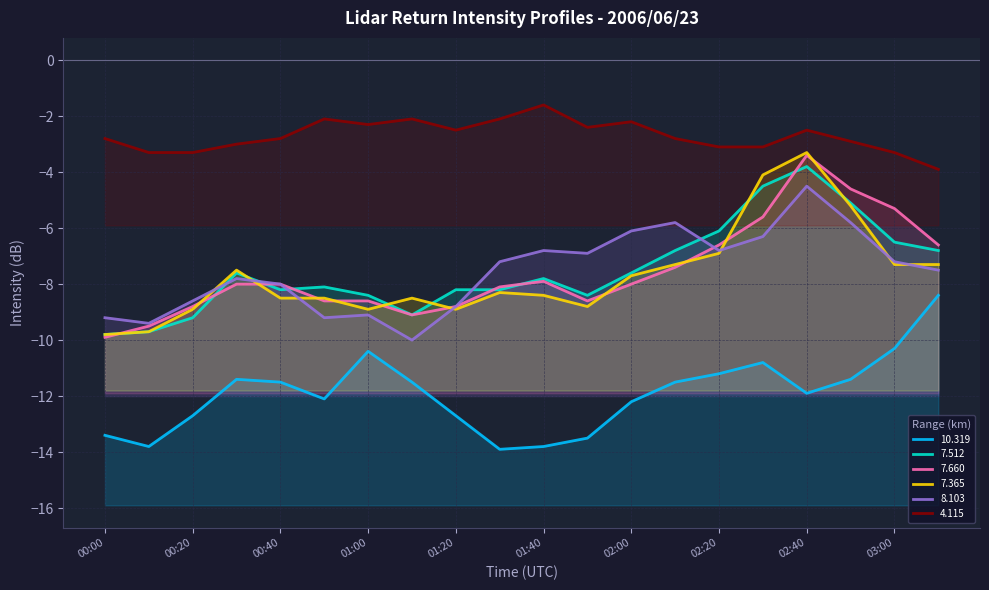

What is the sum of all 7.512 values?

-149.9